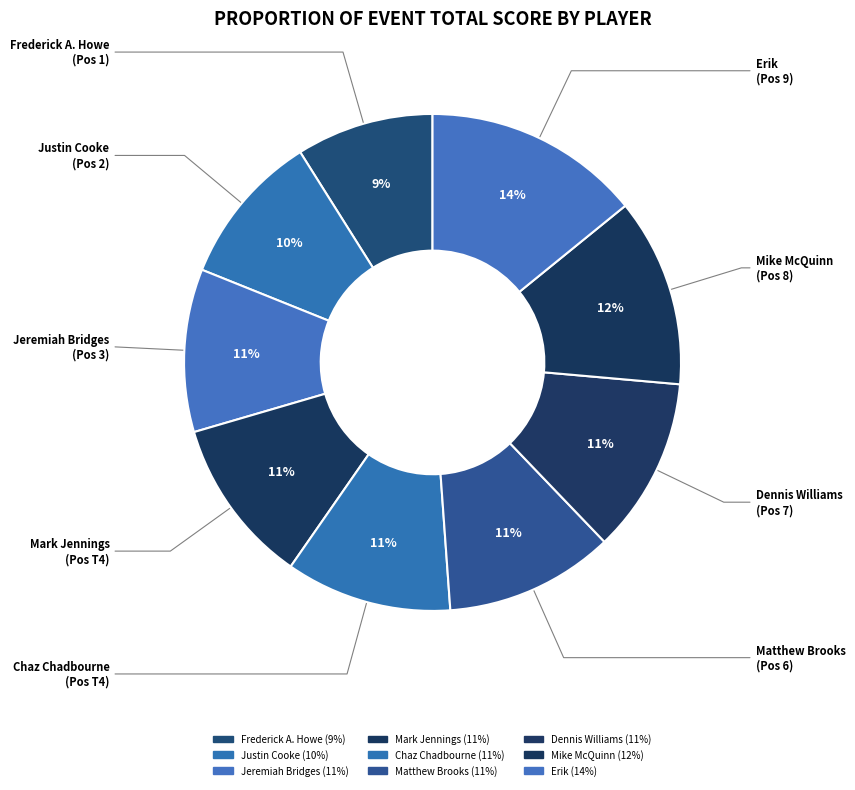

How many segments does this pie chart have?

9